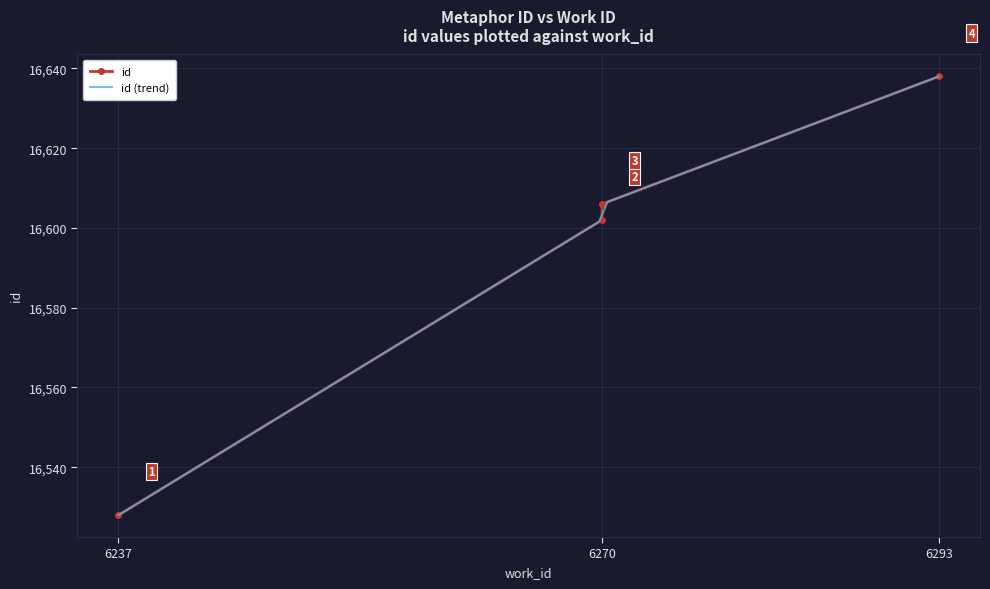

What is the ratio of the value at 6237 to the value at 6270?

1.0